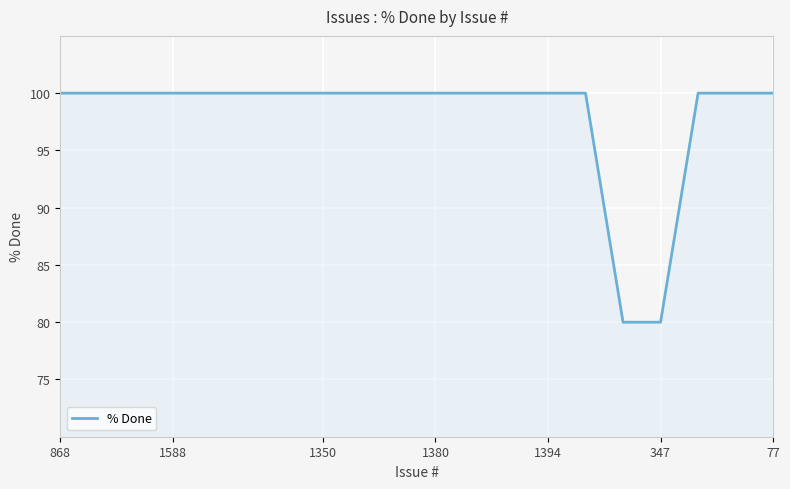

What is the minimum value shown in the chart?

80